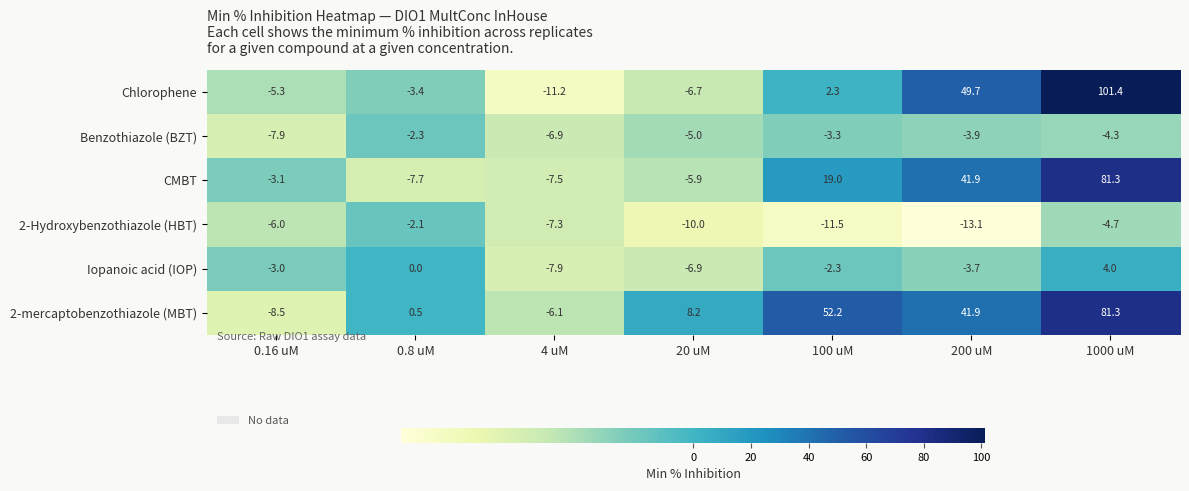

At which label does CMBT first exceed -3?

100 uM